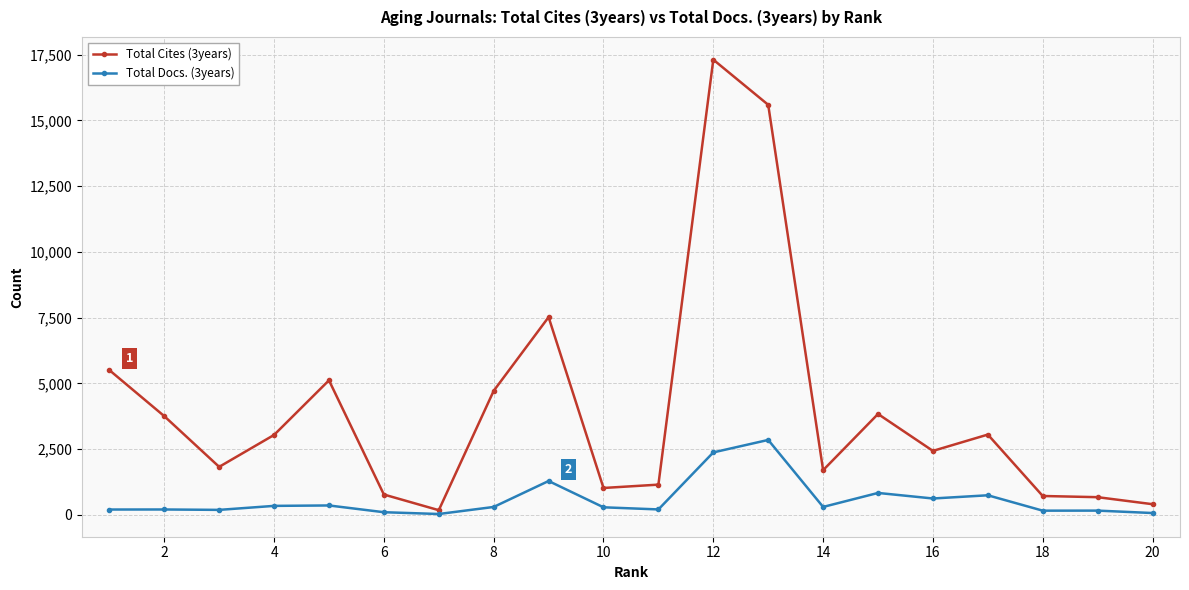

Which series has the largest total across all categories?

Total Cites (3years)